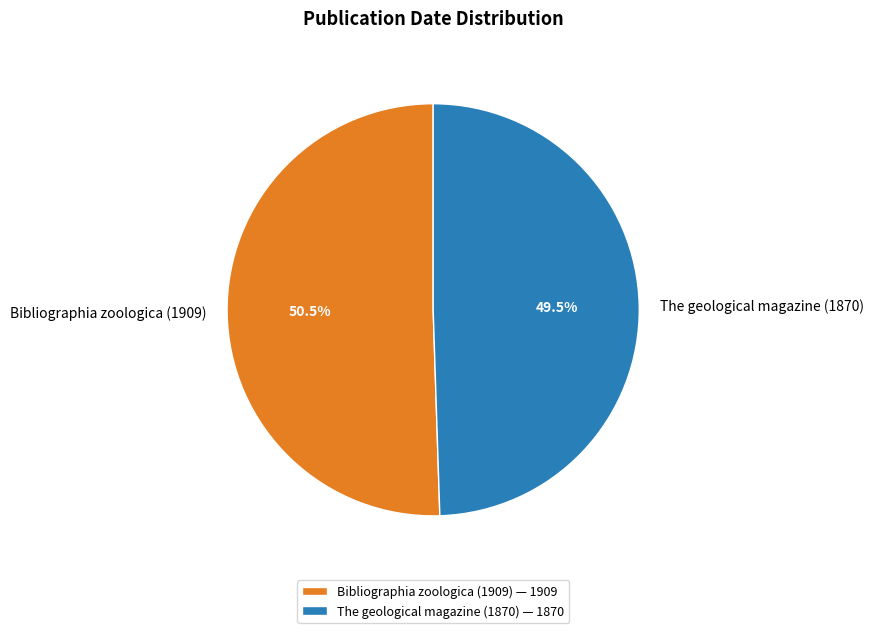

Is there any slice that represents more than half of the pie?

Yes